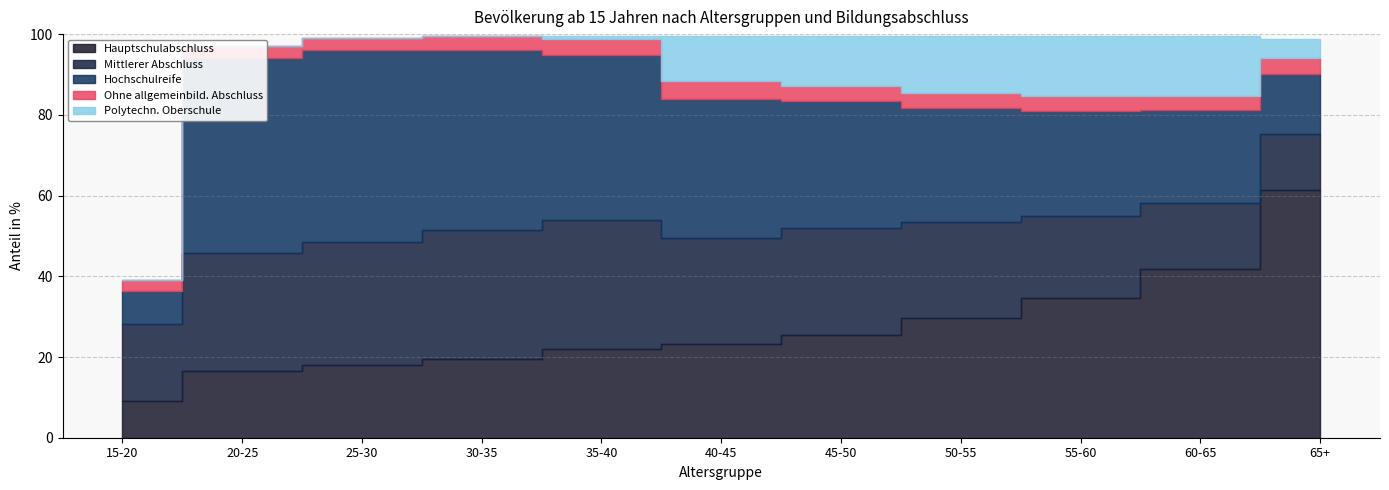

True or false: Ohne allgemeinbild. Abschluss has more than 0 interior local peaks.

True